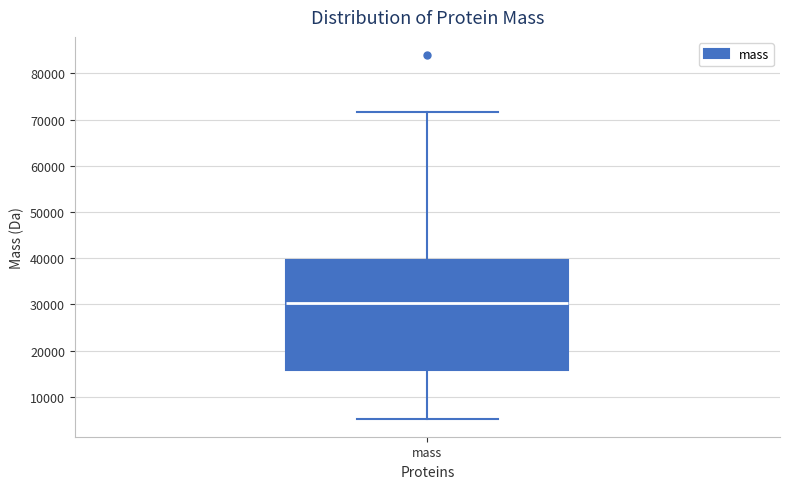

Transcribe this box plot: give where the median line is, the range the box spans, and where the two whiskers end, as read against the y-axis. The values are not printed on the chart, so give them approximately, as read against the axis.

median 30000, box 16000 to 40000, whiskers 5000 to 72000